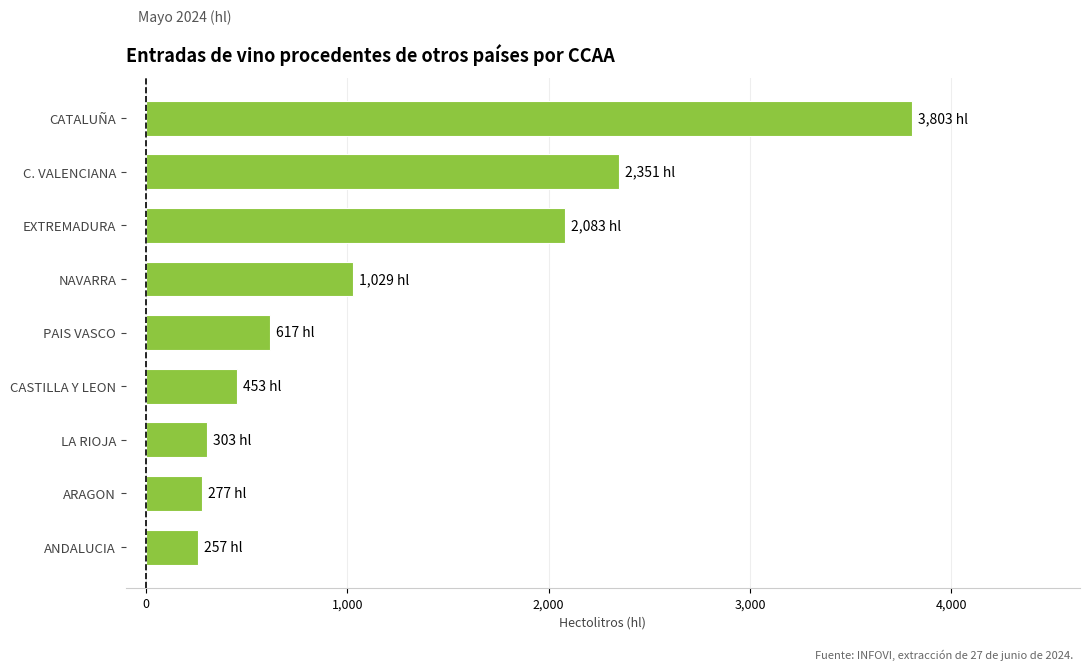

True or false: the data shows 164 at CASTILLA Y LEON.

False